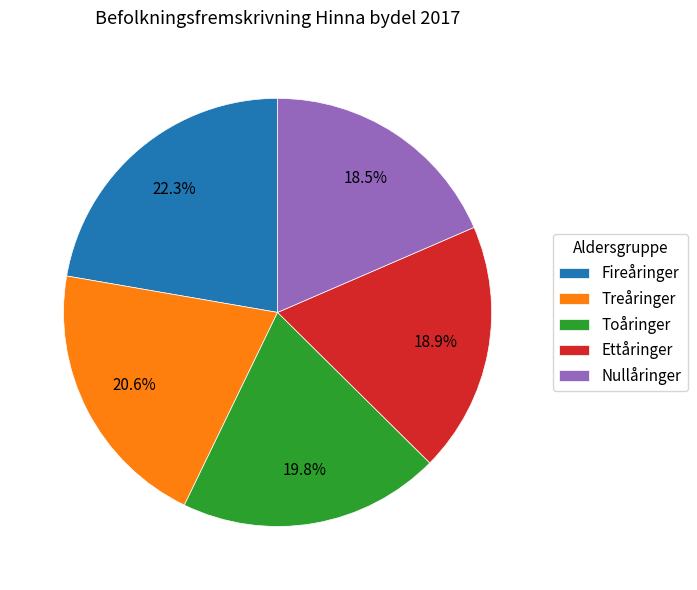

Combined, what portion of the pie is Ettåringer and Toåringer?

38.7%